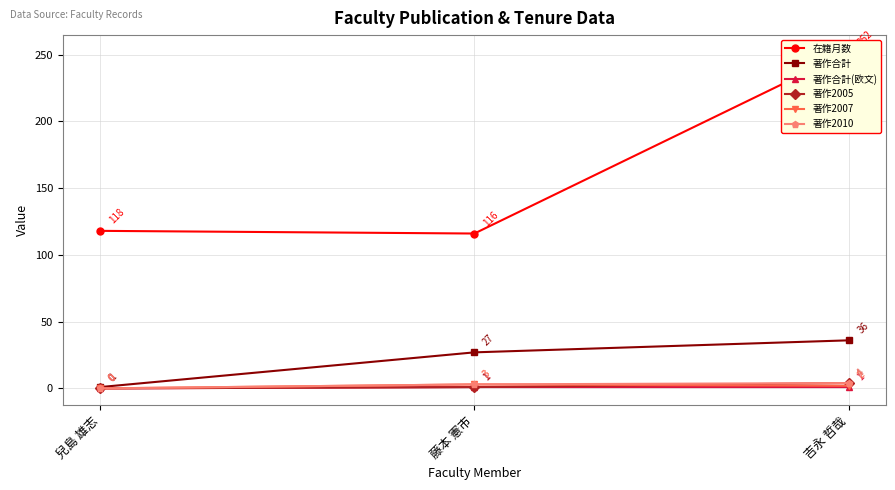

At 藤本 憲市, list the series in order from smallest to largest.

著作合計(欧文), 著作2005, 著作2007, 著作2010, 著作合計, 在籍月数